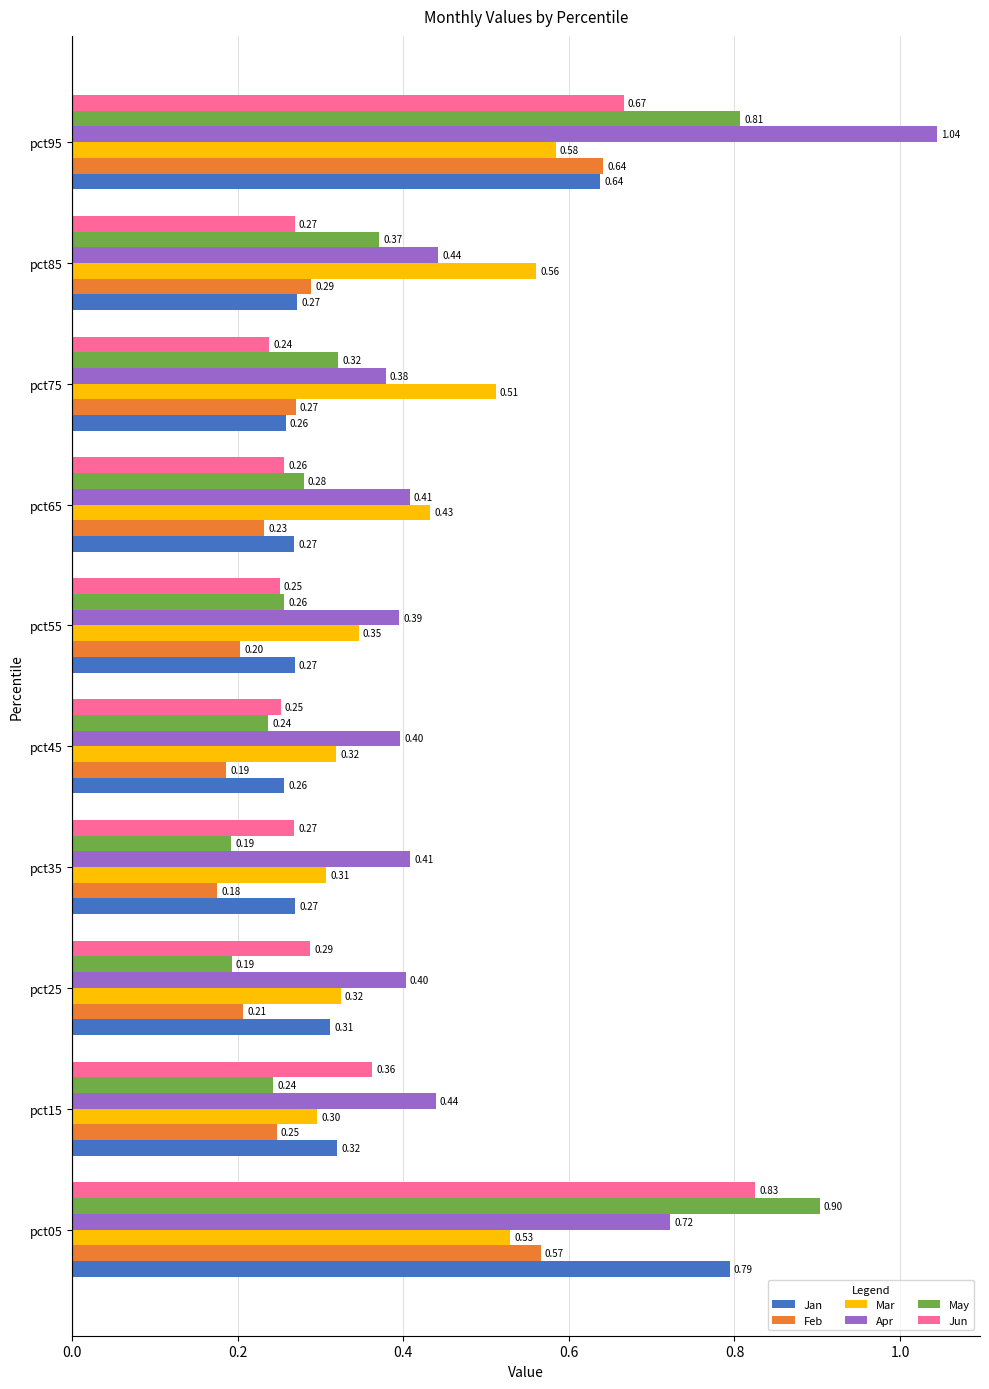

Which series has the widest spread of values?

May